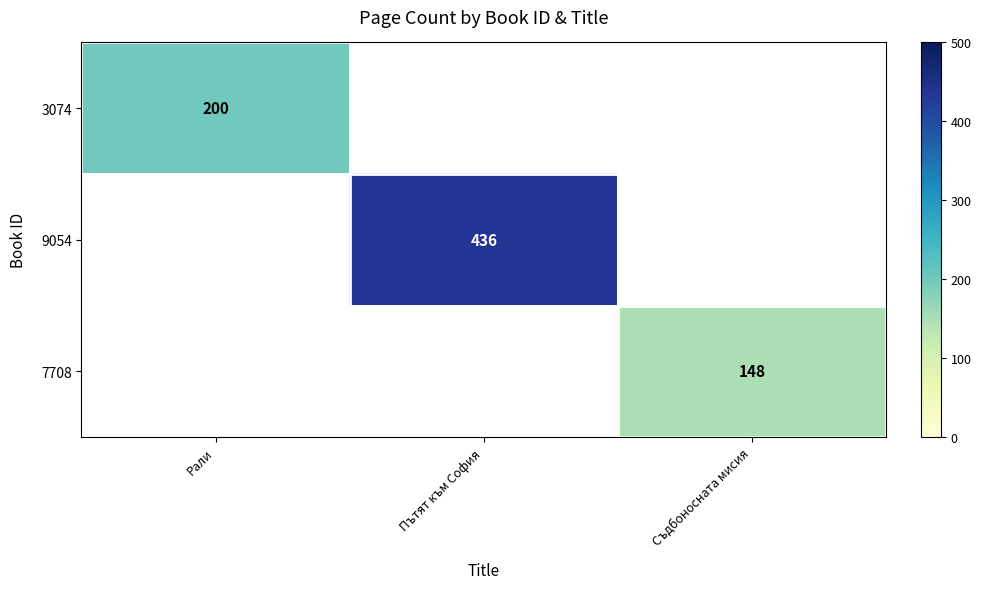

Is it true that 3074 equals 200 at Рали?

True